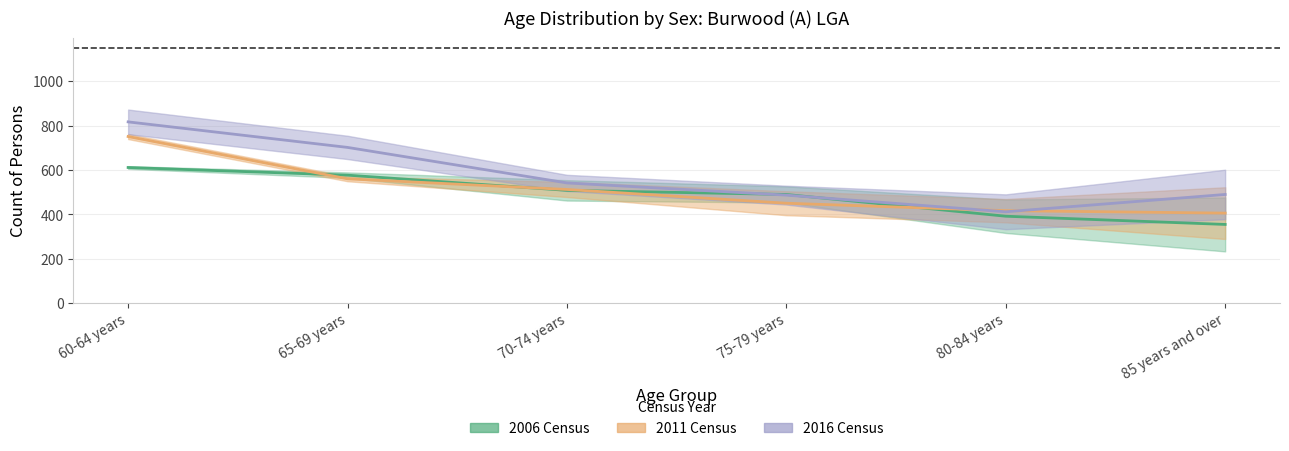

Which label corresponds to the largest value in the chart?

60-64 years